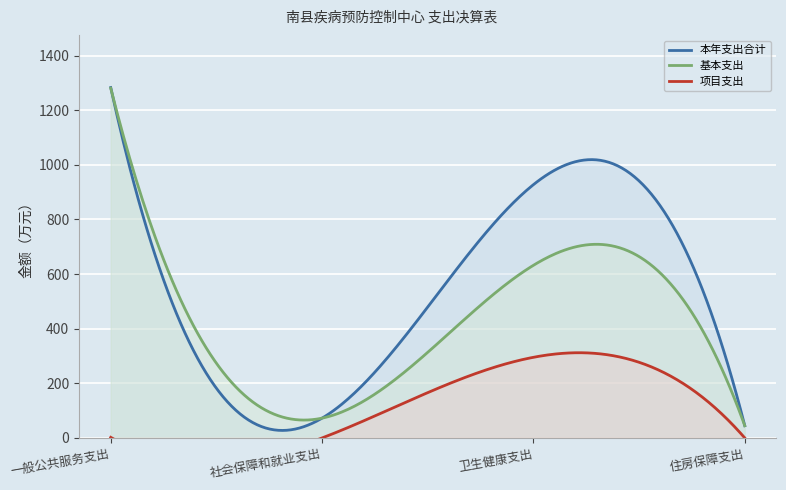

Reading left to right, extract all data points from this chart.

本年支出合计: 1283.1	72.5	927.6	44.9
基本支出: 1280.8	72.5	632.2	44.9
项目支出: 2.2	0.0	295.3	0.0